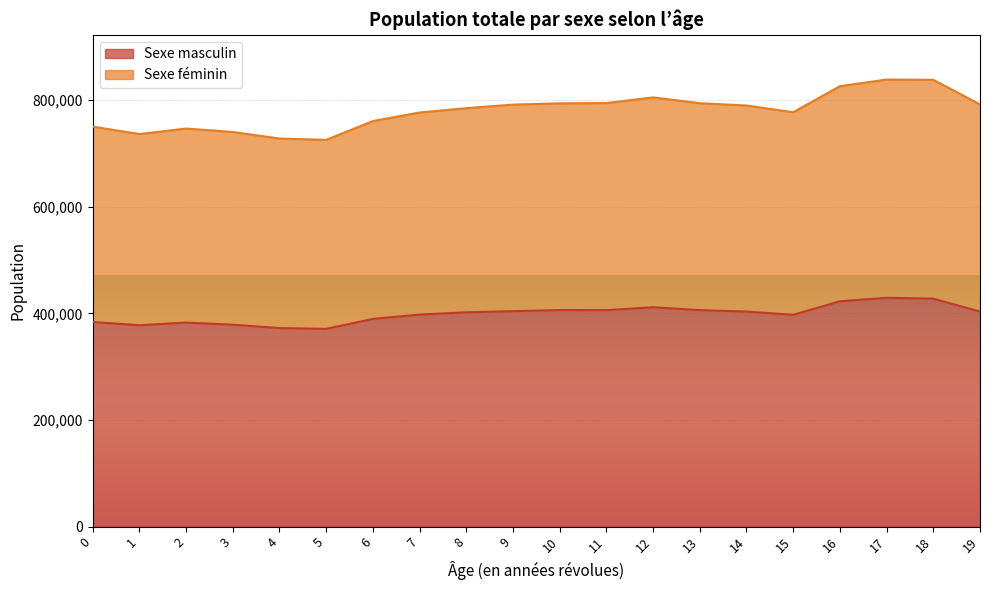

True or false: Sexe féminin and Sexe masculin cross at least once.

False